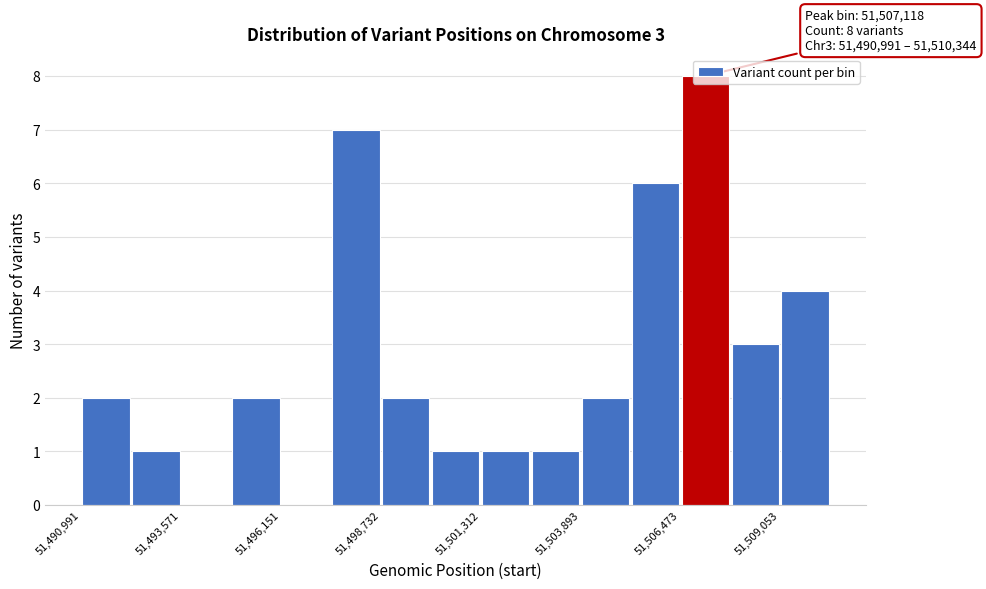

Around what value on the x-axis is the tallest bar? Give the approximate position of its centre, as read against the axis.

51507000